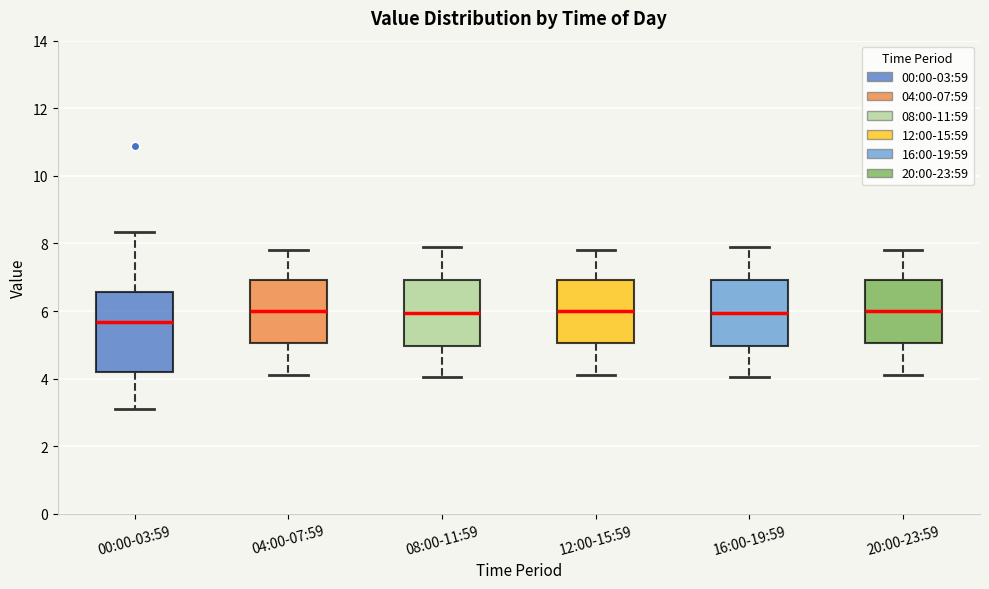

Which box's median line is the lowest?

00:00-03:59